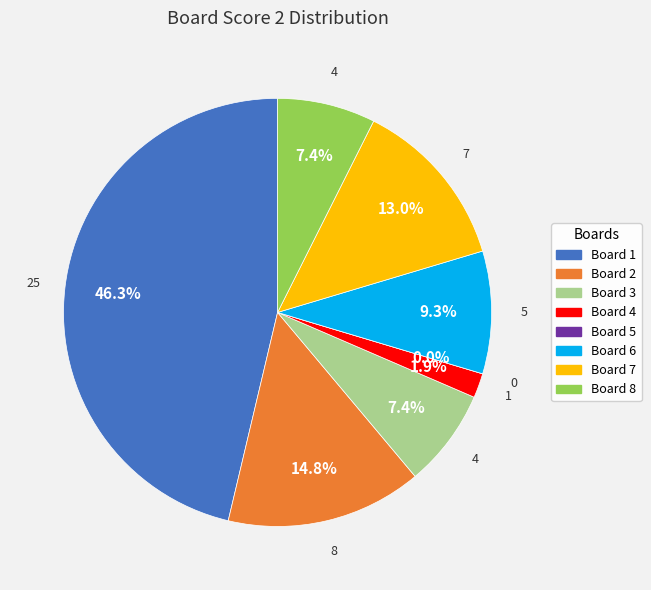

The Board 4 slice represents 1% of the pie. True or false?

False